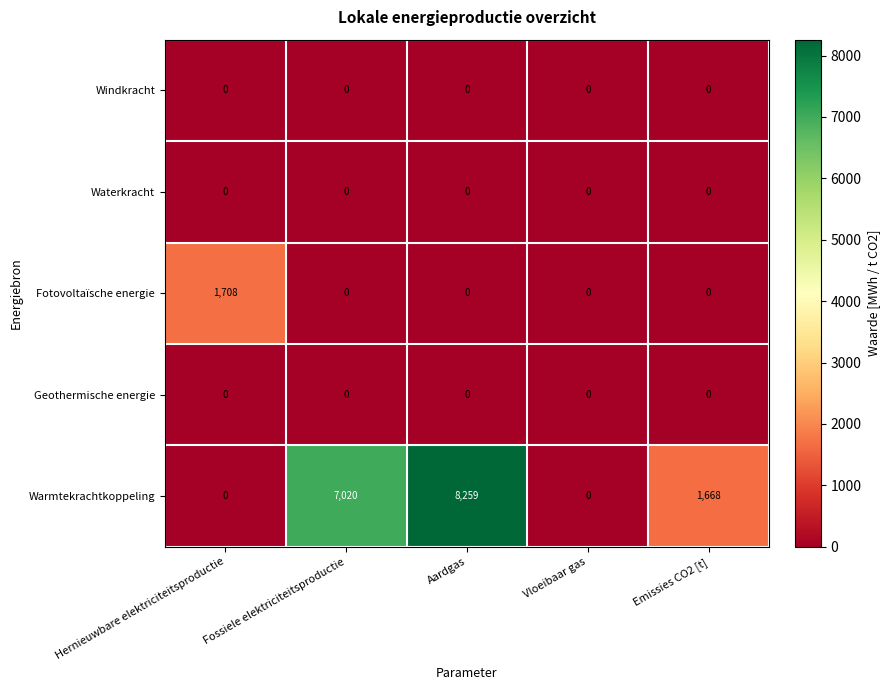

Which category has the highest value across all series?

Aardgas